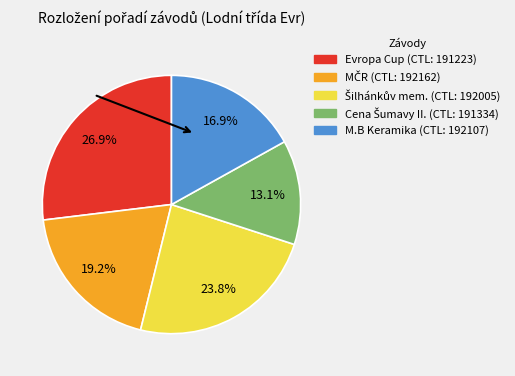

To the nearest percent, what is the difference between the largest and smallest slice percentages?

14%